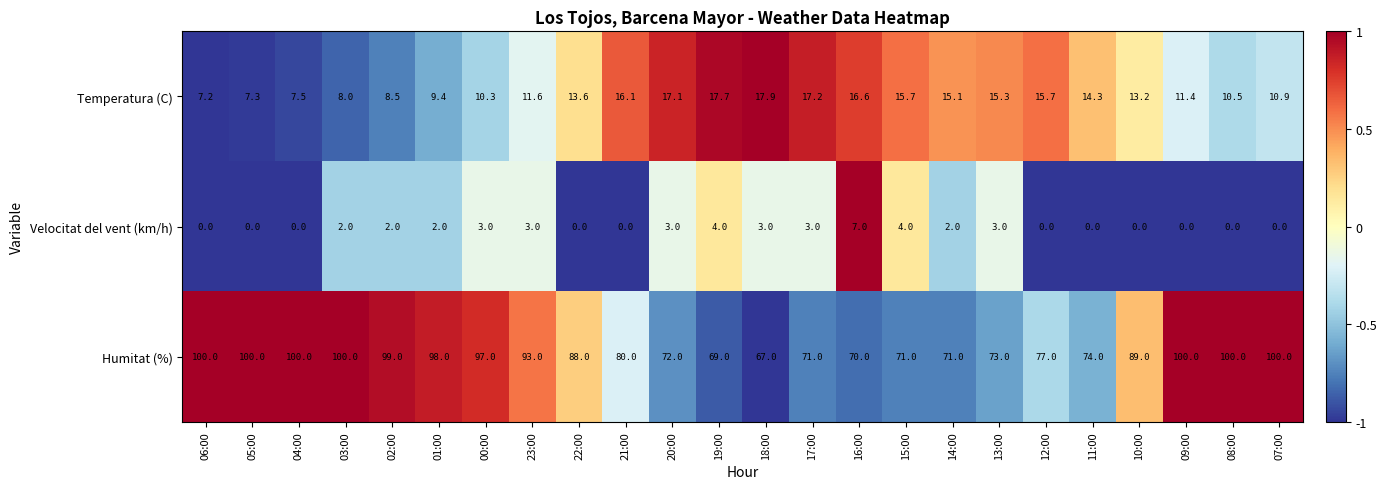

Is it true that Velocitat del vent (km/h) equals 2.4 at 06:00?

False